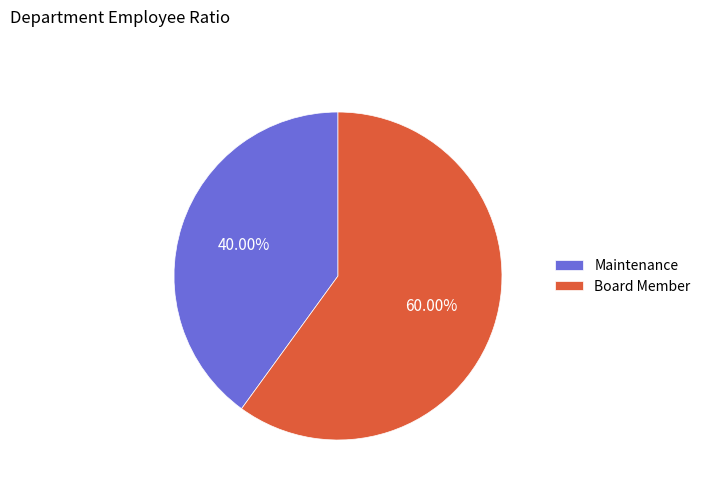

What is the total percentage of Maintenance and Board Member?

100.0%